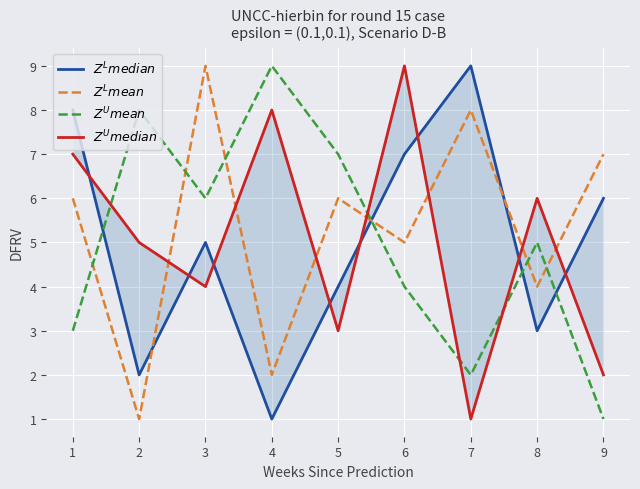

Which series has the widest spread of values?

$Z^L median$